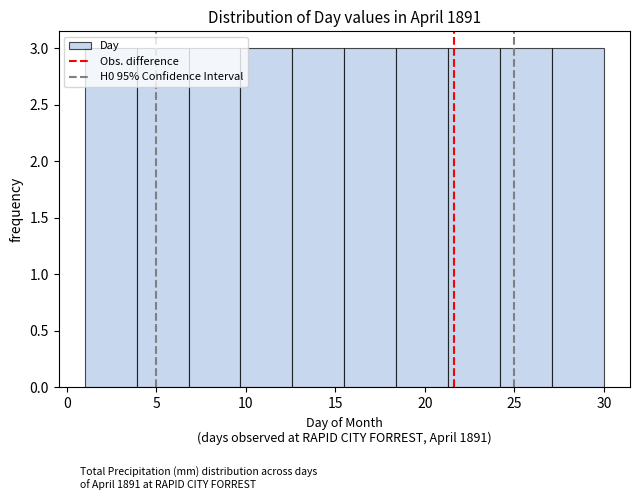

Reading left to right, list every bar in this chart as the range it spans on the x-axis followed by its height. Neither the bar edges nor the heights are printed on the chart, so give them approximately, as read against the axes.

1.0 to 3.9: 3
3.9 to 6.8: 3
6.8 to 9.7: 3
9.7 to 12.6: 3
12.6 to 15.5: 3
15.5 to 18.4: 3
18.4 to 21.3: 3
21.3 to 24.2: 3
24.2 to 27.1: 3
27.1 to 30.0: 3